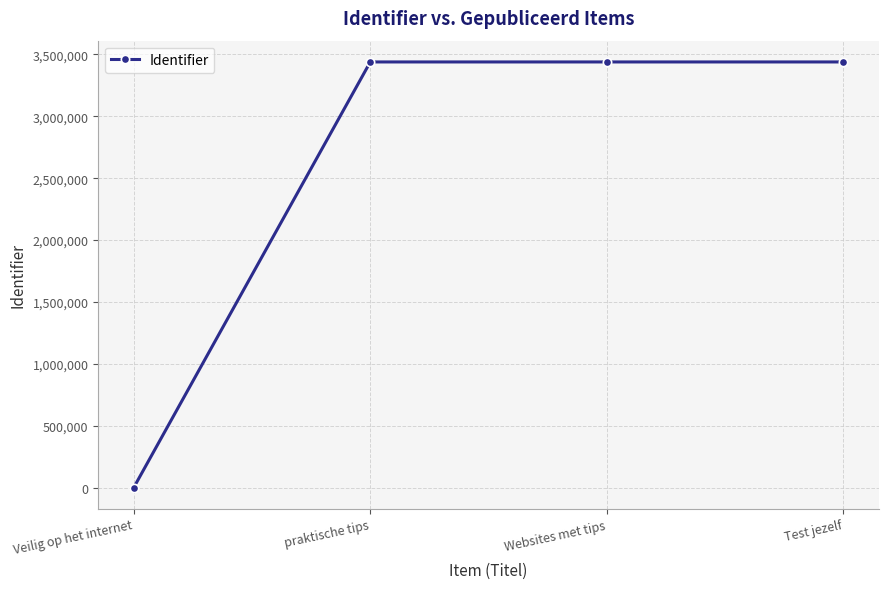

Does the chart display data point markers on the line(s)?

Yes